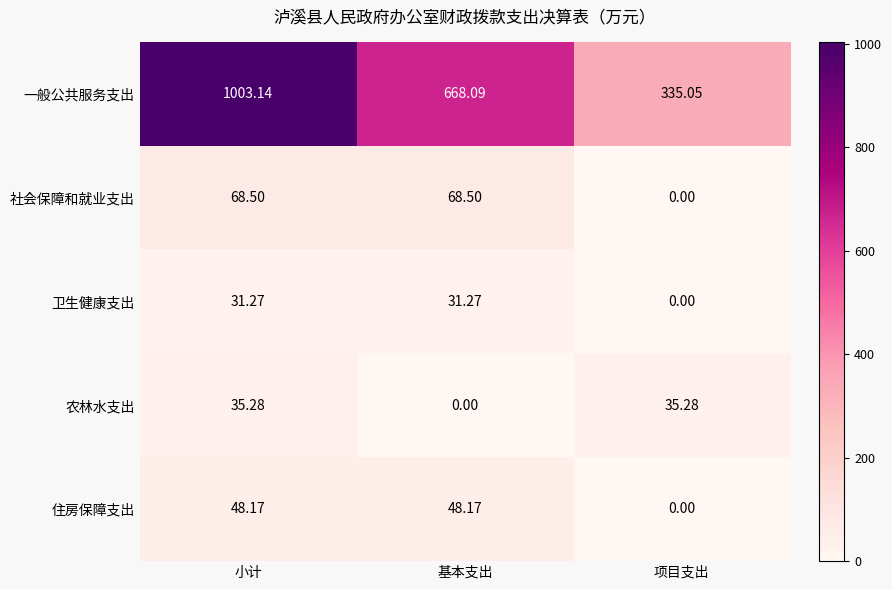

Between 小计 and 基本支出, which series saw the biggest shift?

一般公共服务支出